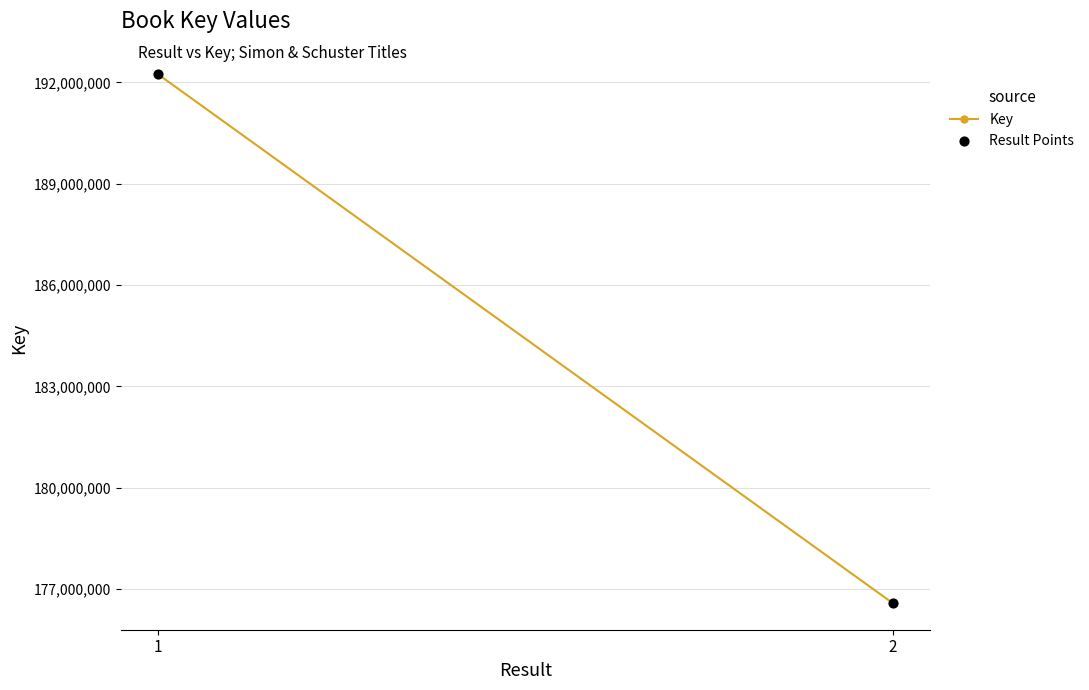

What is the range of Y values (max minus min)?

15672905